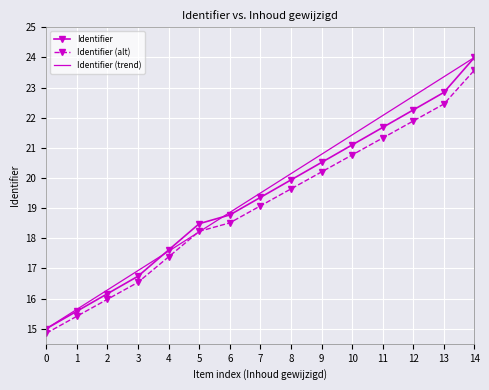

Where does the Identifier (alt) series first go above 19?

7